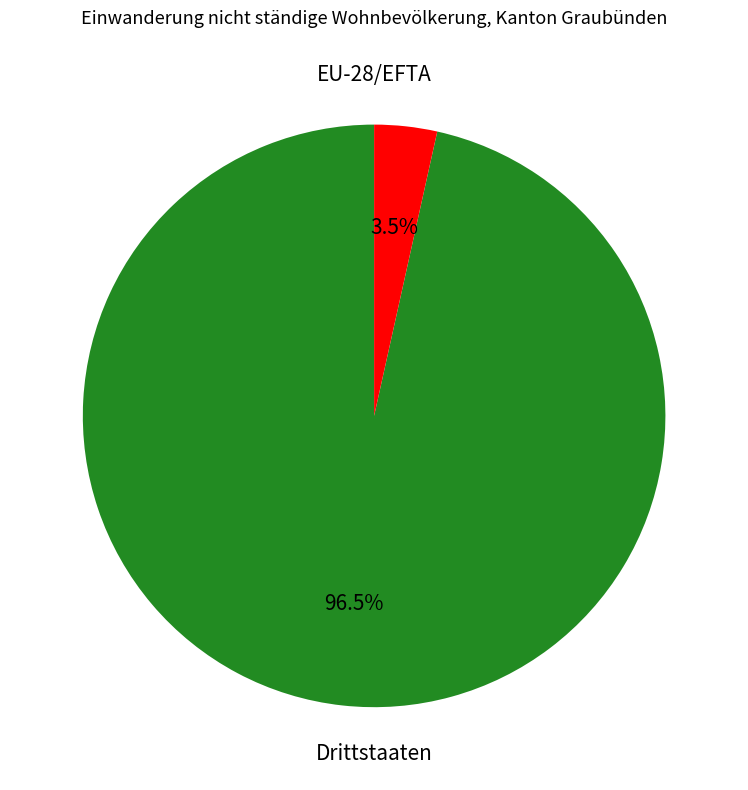

Count the number of slices in the pie.

2